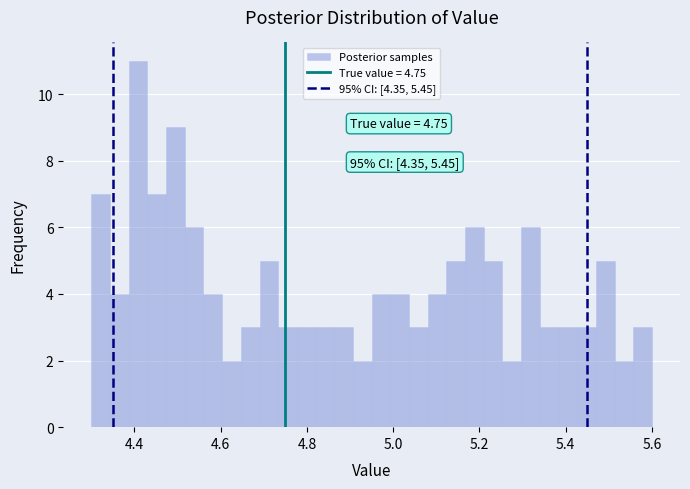

Read against the x-axis, roughly where is the centre of the tallest bar?

4.40